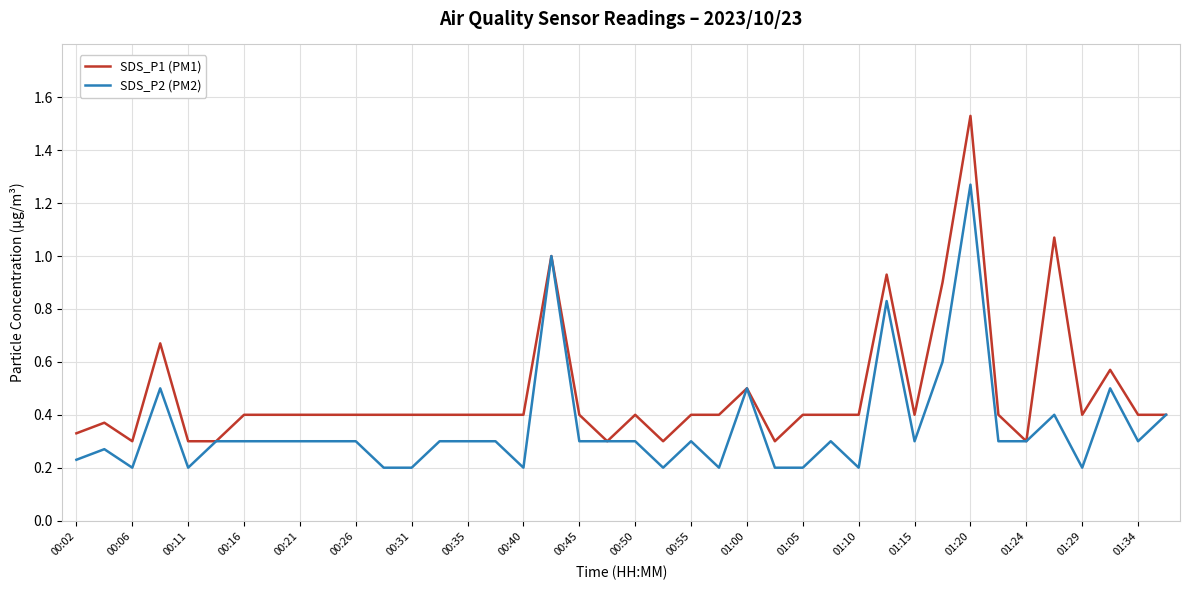

List the series in order of their peak value, highest first.

SDS_P1 (PM1), SDS_P2 (PM2)